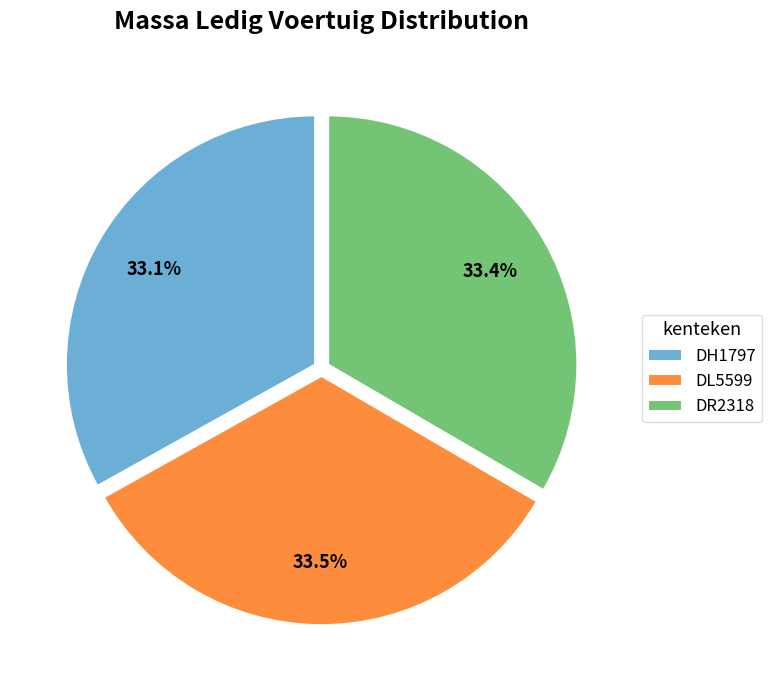

Does any single category account for the majority?

No